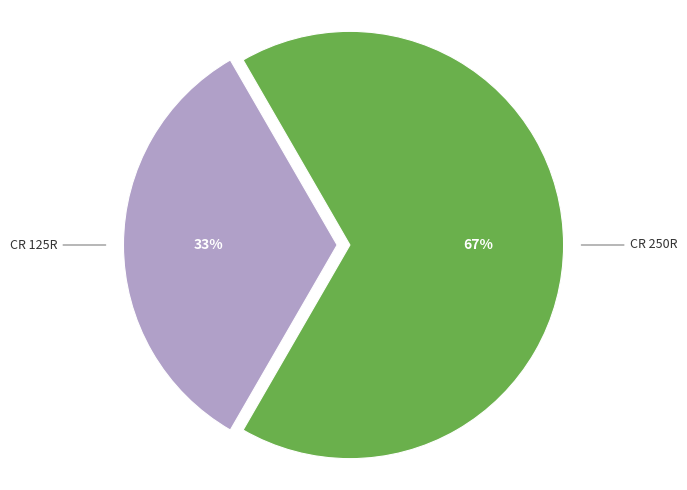

Is it true that CR 250R is 56% of the pie?

False